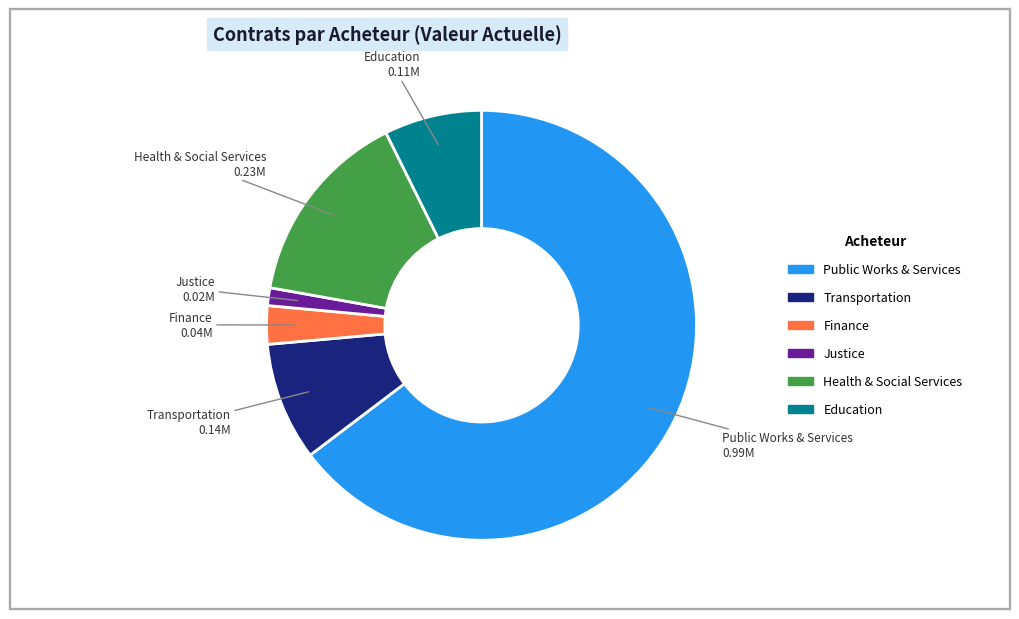

Count the number of slices in the pie.

6